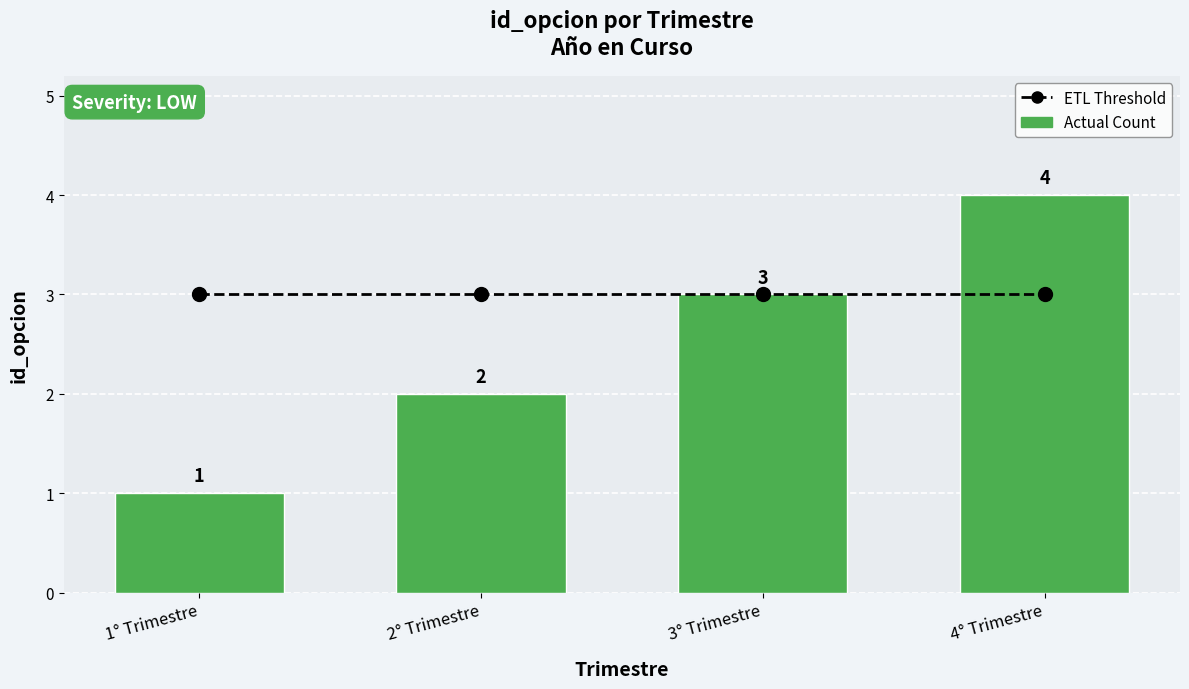

What is the value of the Actual Count bar at the 3rd from the left?

3